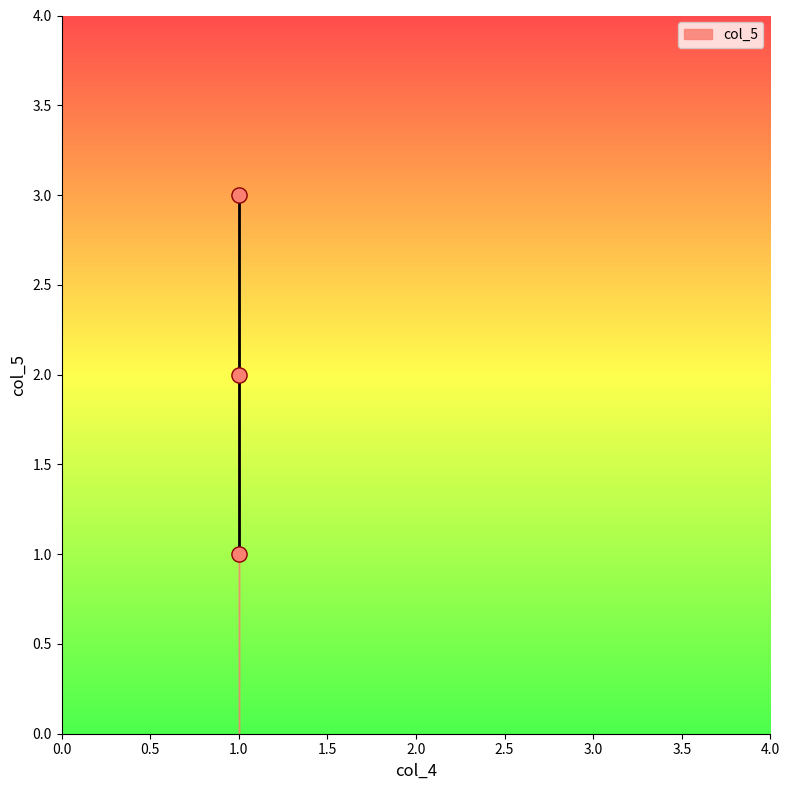

How many data points are displayed?

3